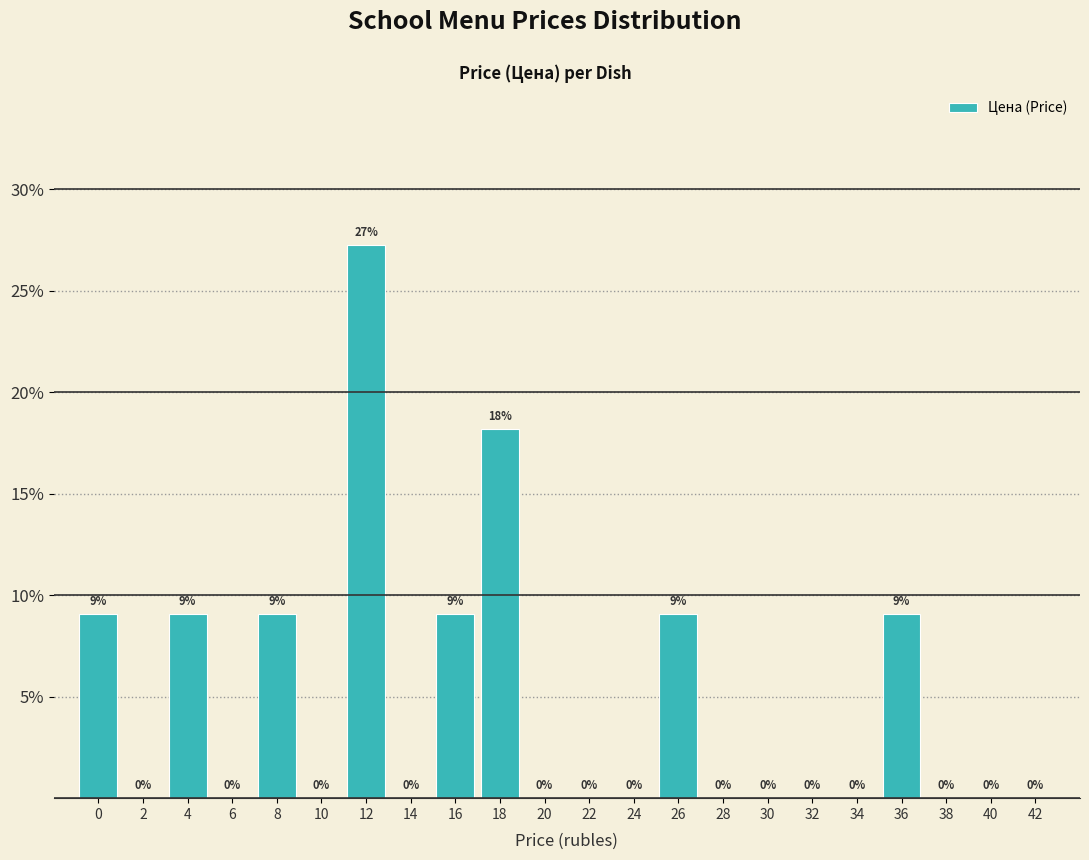

Is it true that the value at 6 is -15.7?

False